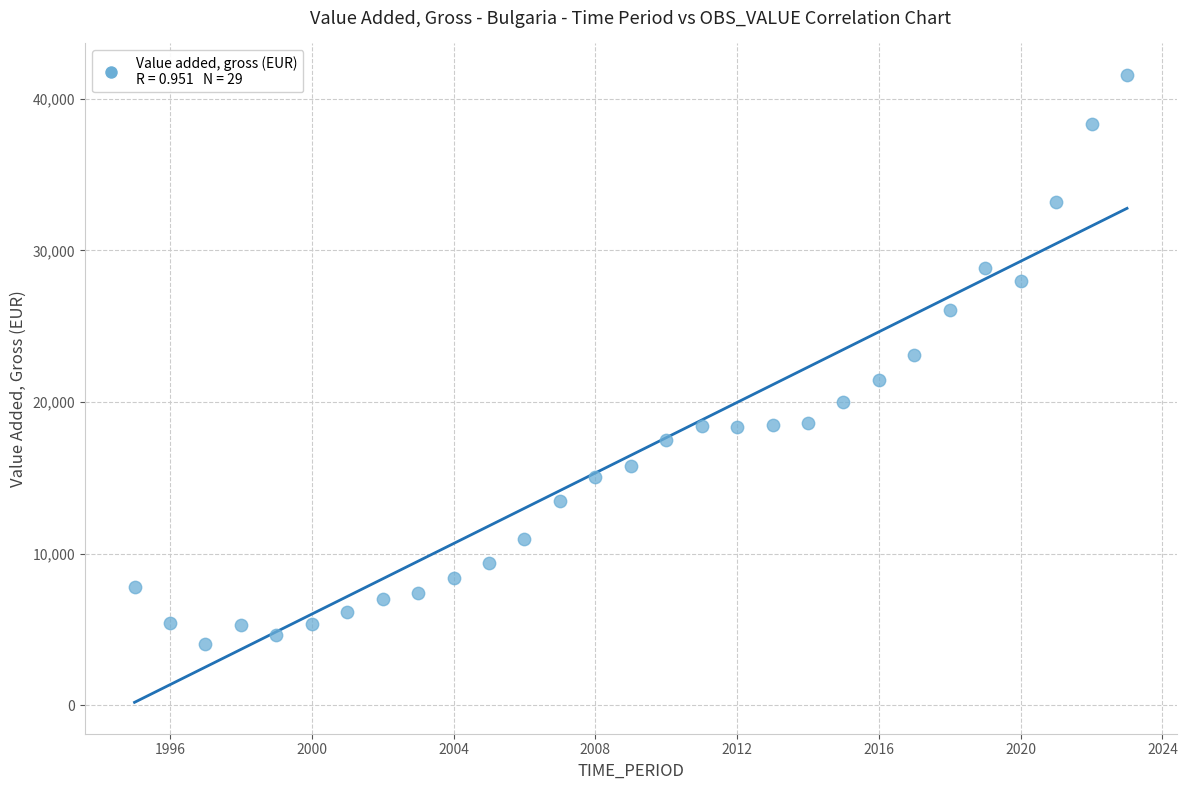

What is the range of X values (max minus min)?

28.0